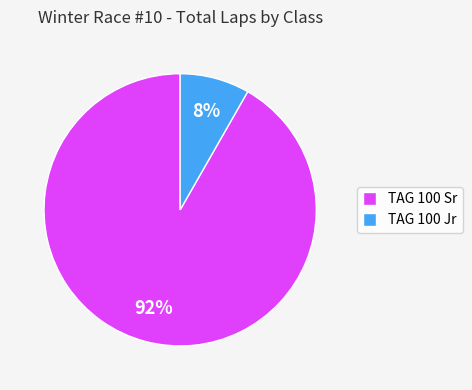

Count the number of slices in the pie.

2